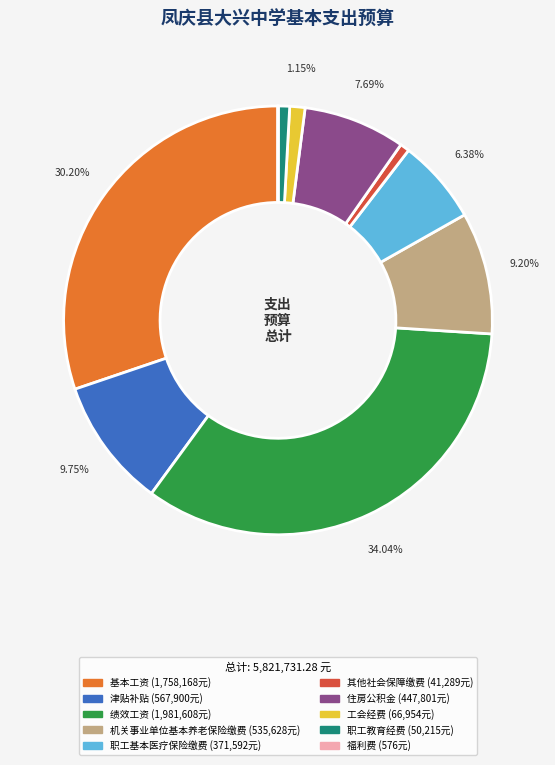

To the nearest percent, what is the combined percentage of 住房公积金 and 基本工资?

38%